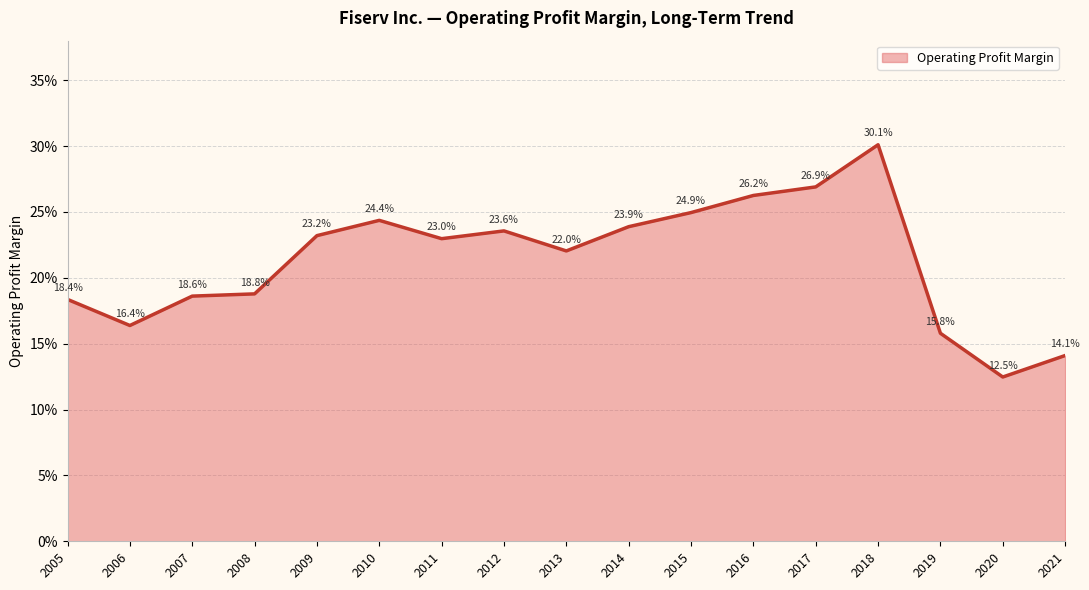

How many interior local peaks (higher than both neighbors) does the data have?

3